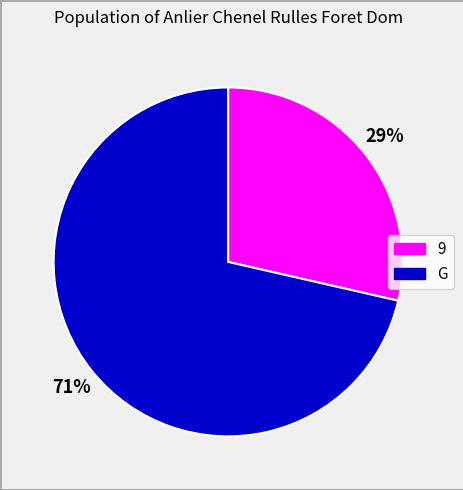

To the nearest percent, what percentage of the pie is G?

71%